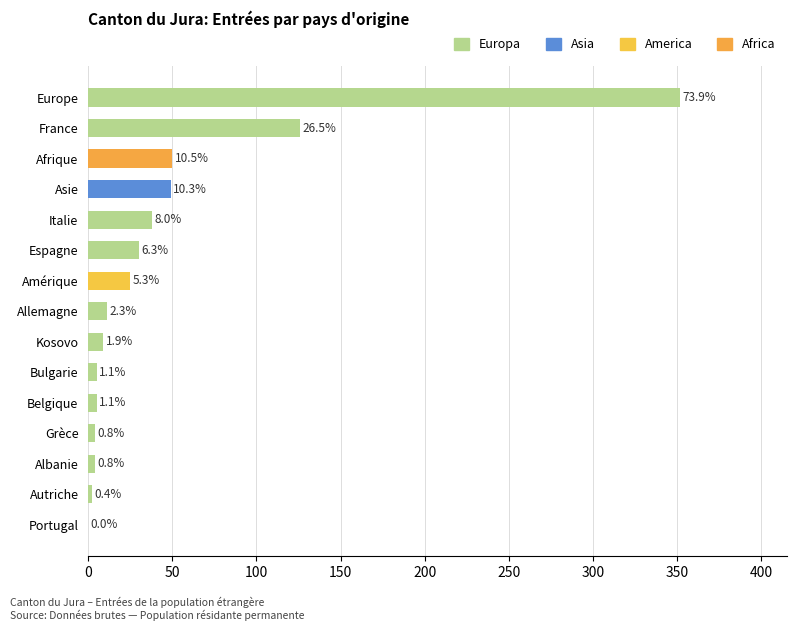

How many data points are less than 11?

7